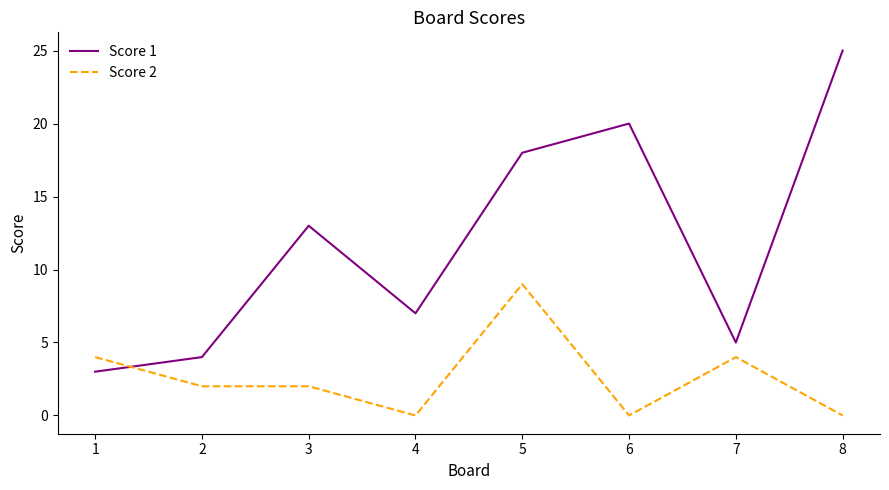

What is the greatest value displayed?

25